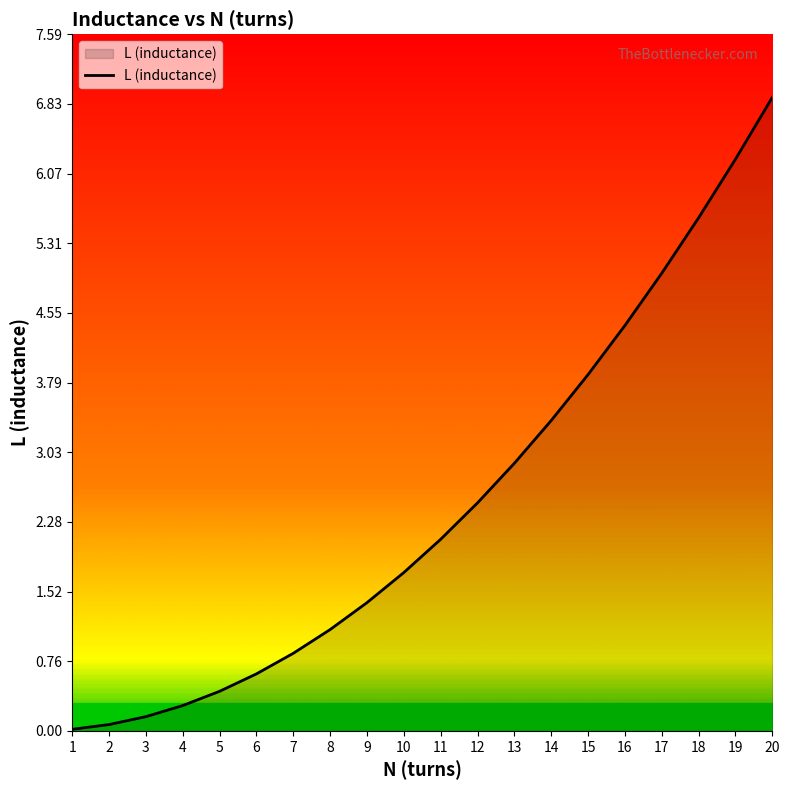

What is the maximum value shown in the chart?

6.9